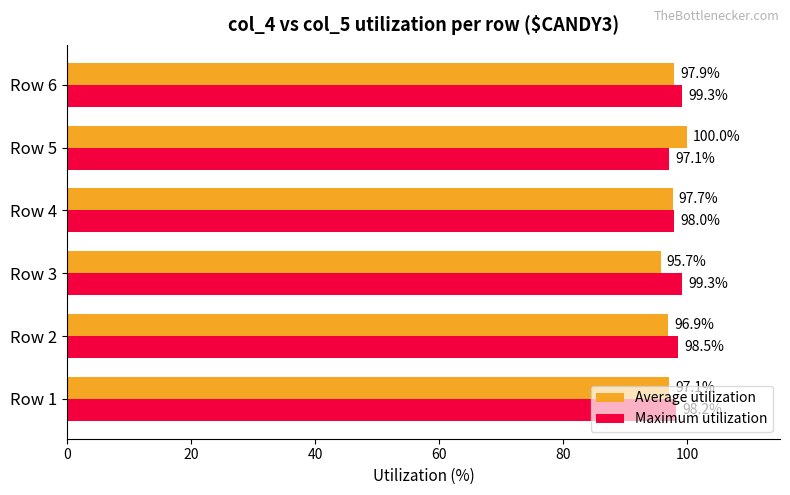

List the series in order of their overall mean, highest first.

Maximum utilization, Average utilization